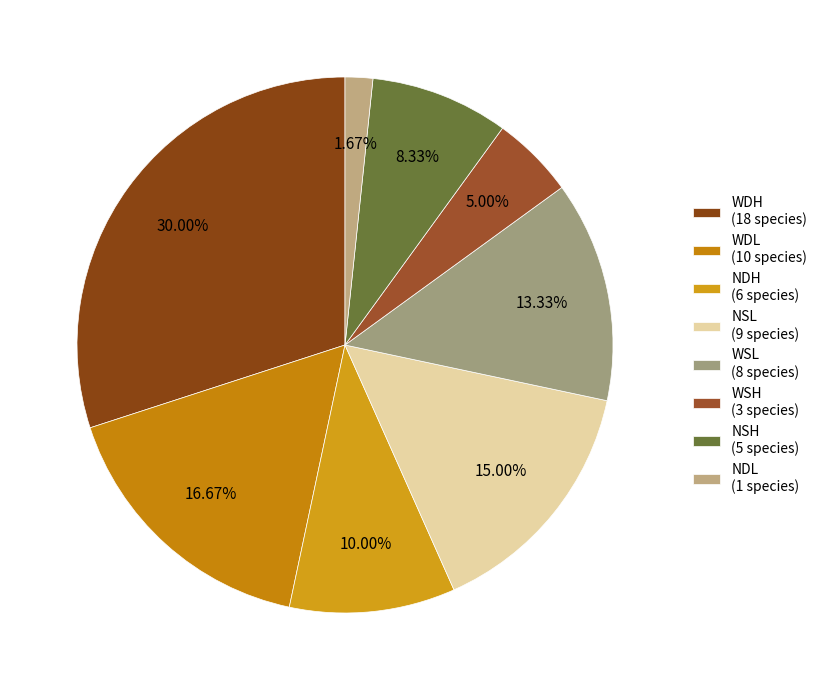

What percentage is the WDH slice, to the nearest percent?

30%